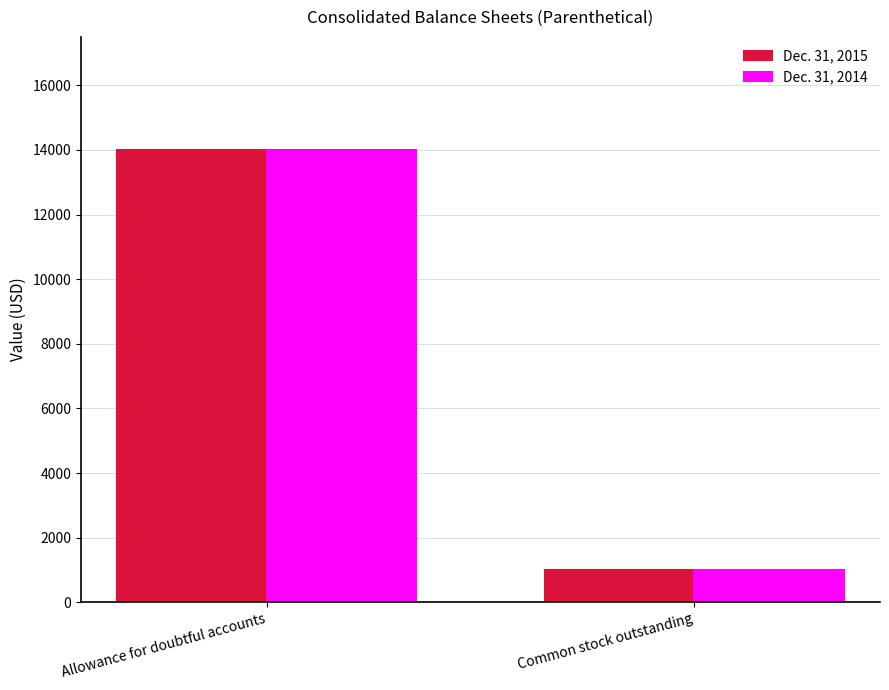

Is it true that Dec. 31, 2014 equals 9364 at Allowance for doubtful accounts?

False